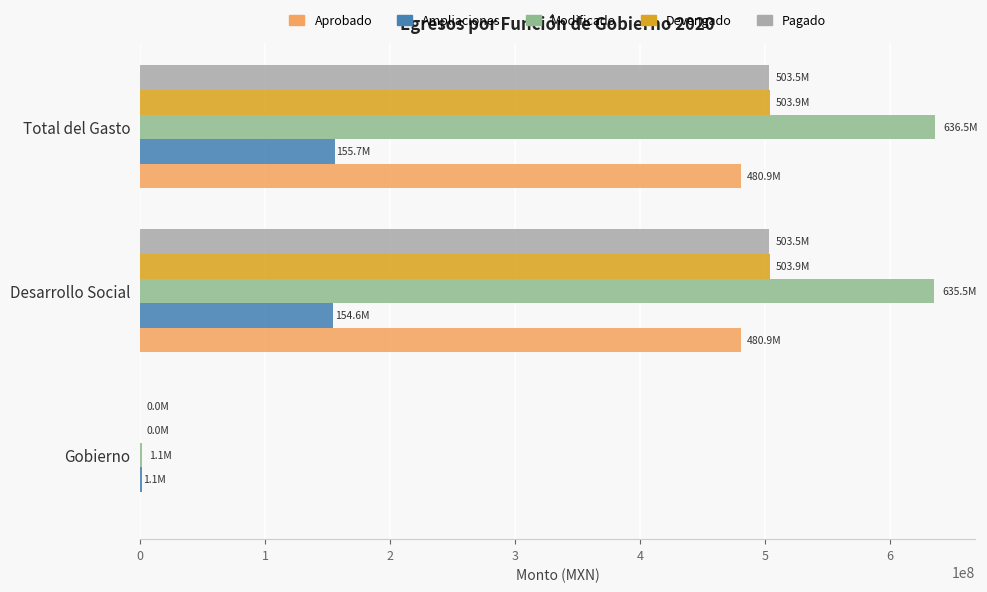

How many categories are shown in the chart?

3